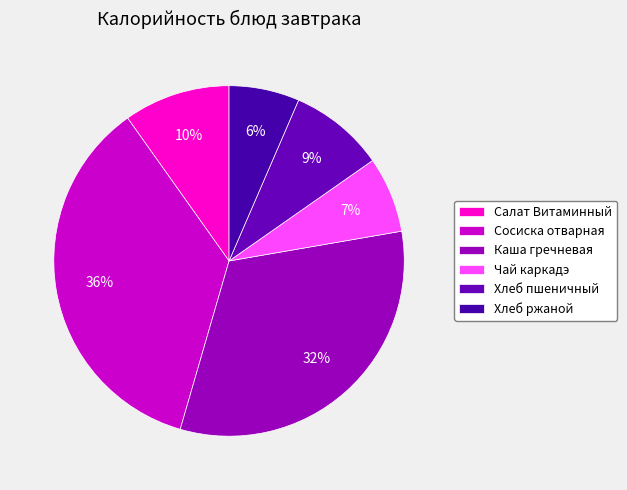

True or false: Хлеб пшеничный accounts for 9% of the total.

True